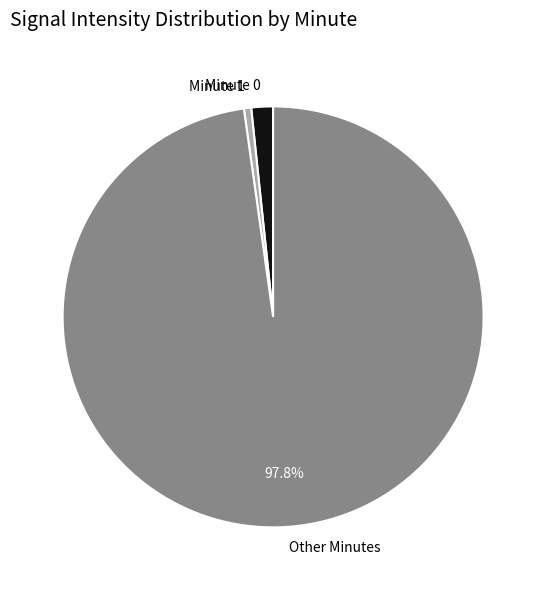

Does Other Minutes represent more than half of the total?

Yes